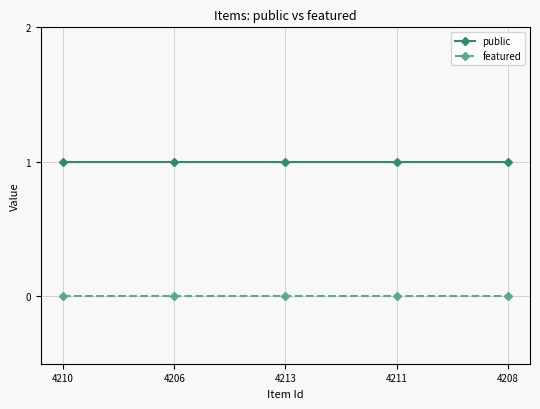

True or false: public and featured intersect in this chart.

False